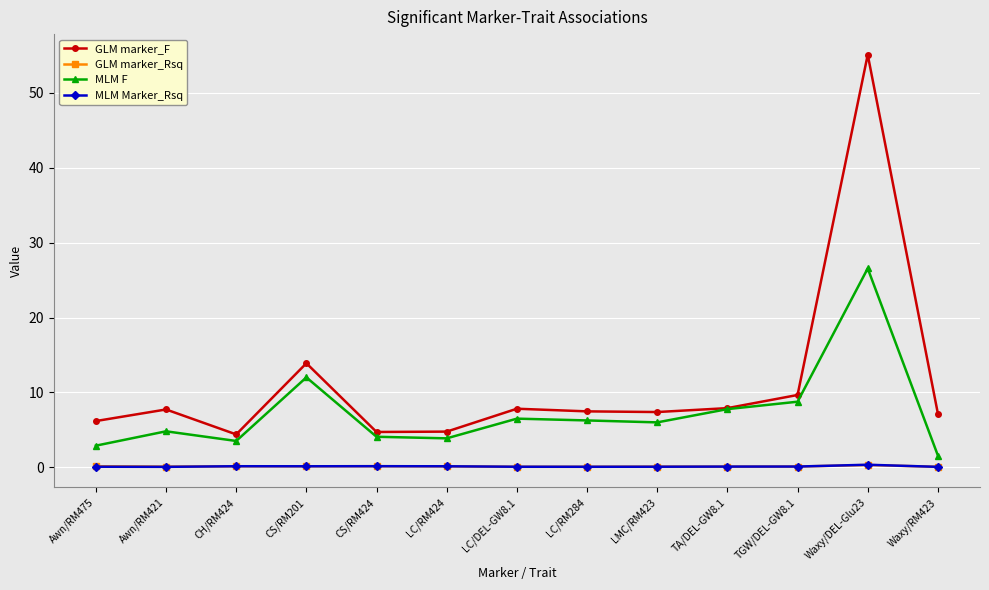

What is the difference between the maximum and minimum values in the MLM Marker_Rsq series?

0.3